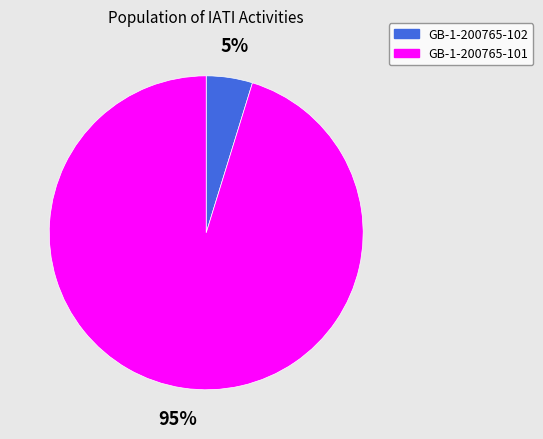

Rank the categories by value from lowest to highest.

GB-1-200765-102, GB-1-200765-101